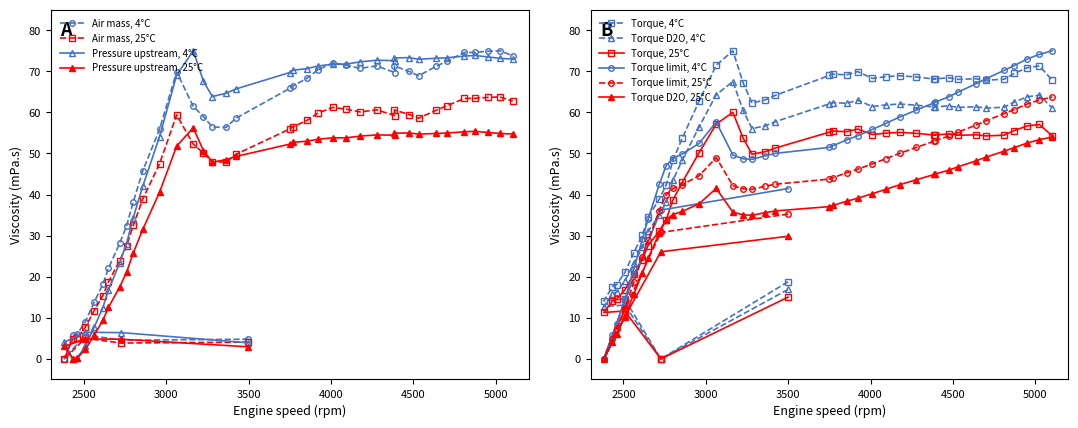

True or false: Torque limit has a value of 79.1 at 3362.

False